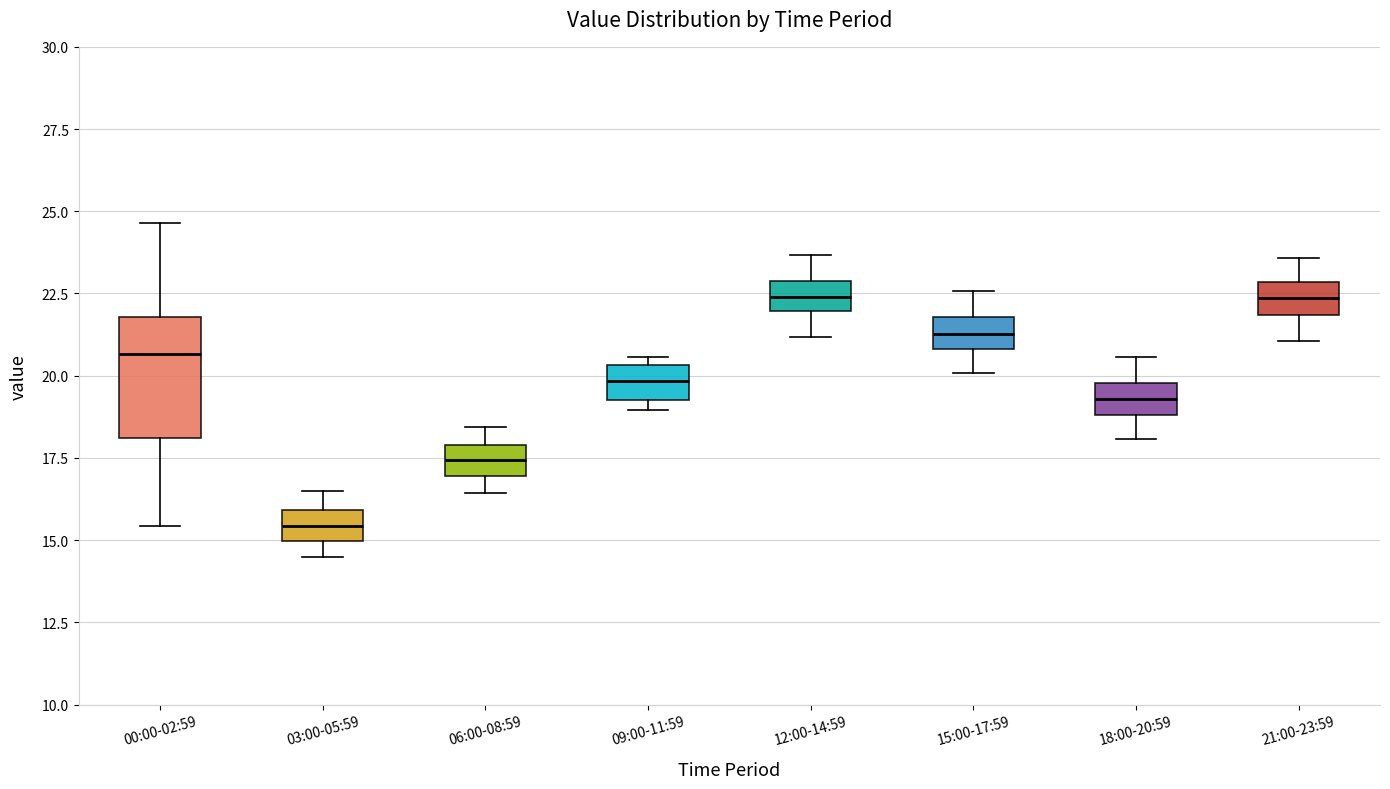

Reading left to right, read every box against the y-axis: the position of its median line, the range the box covers, and the ends of its whiskers. The values are not printed on the chart, so give them approximately, as read against the axis.

00:00-02:59: median 20.5, box 18.0 to 22.0, whiskers 15.5 to 24.5
03:00-05:59: median 15.5, box 15.0 to 16.0, whiskers 14.5 to 16.5
06:00-08:59: median 17.5, box 17.0 to 18.0, whiskers 16.5 to 18.5
09:00-11:59: median 20.0, box 19.5 to 20.5, whiskers 19.0 to 20.5 (just above the box's upper edge)
12:00-14:59: median 22.5, box 22.0 to 23.0, whiskers 21.0 to 23.5
15:00-17:59: median 21.5, box 21.0 to 22.0, whiskers 20.0 to 22.5
18:00-20:59: median 19.5, box 19.0 to 20.0, whiskers 18.0 to 20.5
21:00-23:59: median 22.5, box 22.0 to 23.0, whiskers 21.0 to 23.5